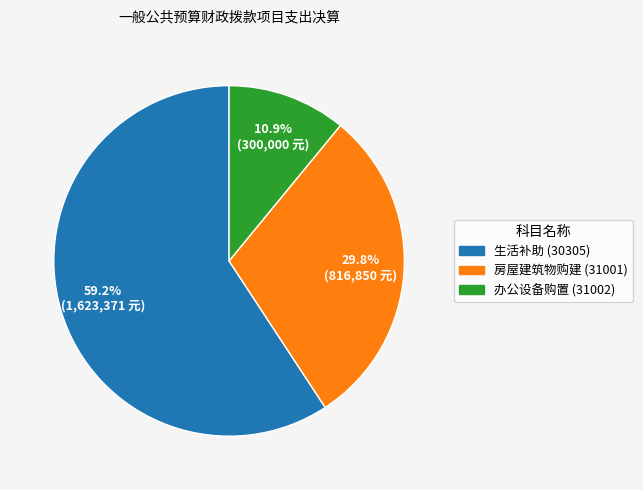

Is there a majority slice in this chart?

Yes